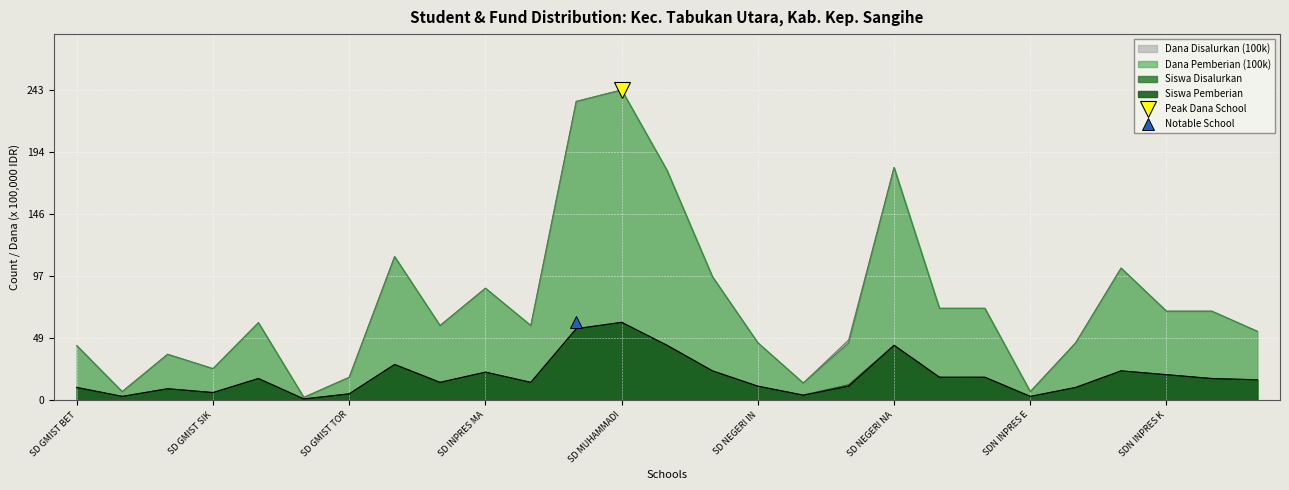

How many interior local valleys does the Siswa Disalurkan series have?

7